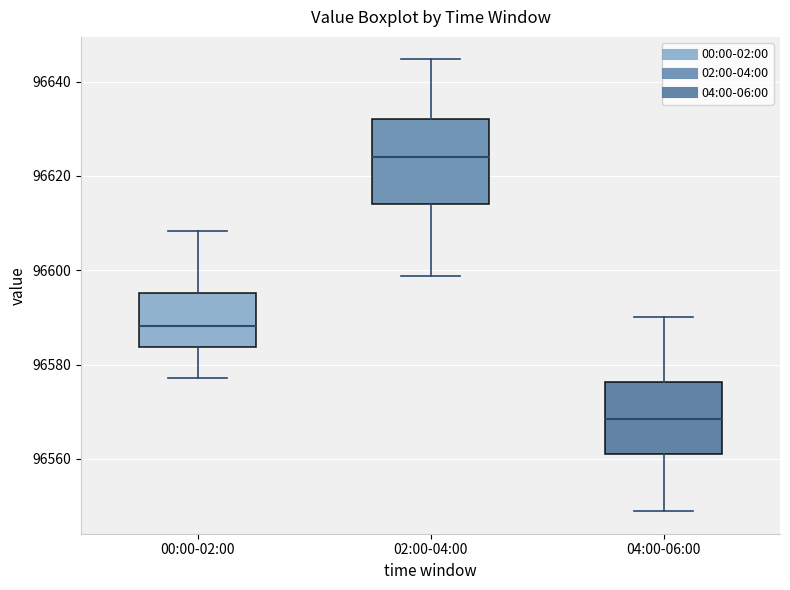

Which box's median line is the highest?

02:00-04:00